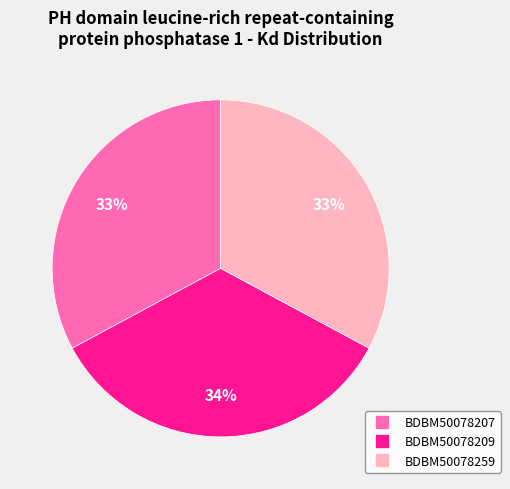

Is there any slice that represents more than half of the pie?

No